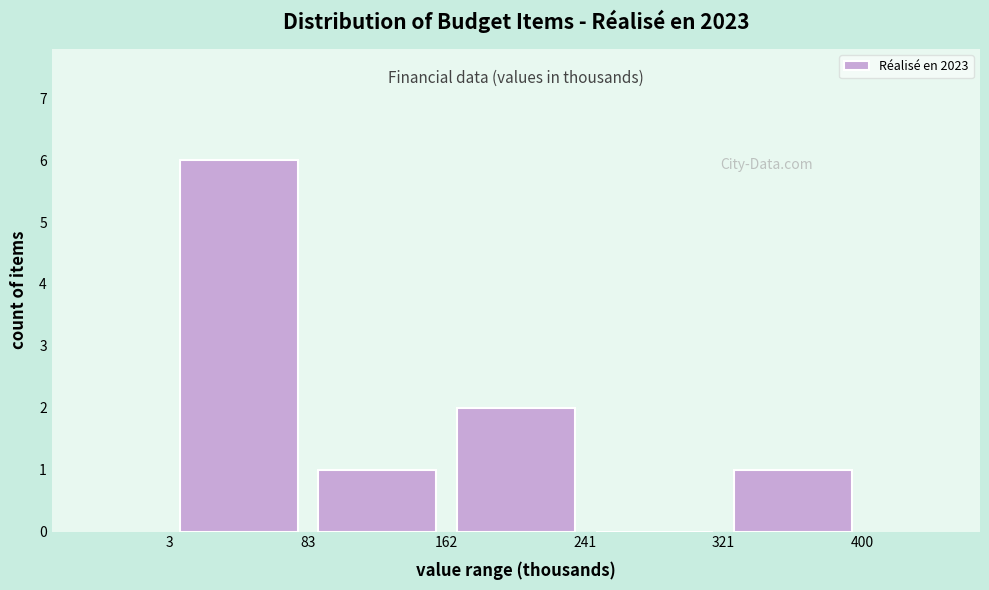

Reading left to right, list every bar in this chart as the range it spans on the x-axis followed by its height. The values are not printed on the chart, so give them approximately, as read against the axis.

3 to 83: 6
83 to 162: 1
162 to 241: 2
241 to 321: 0
321 to 400: 1